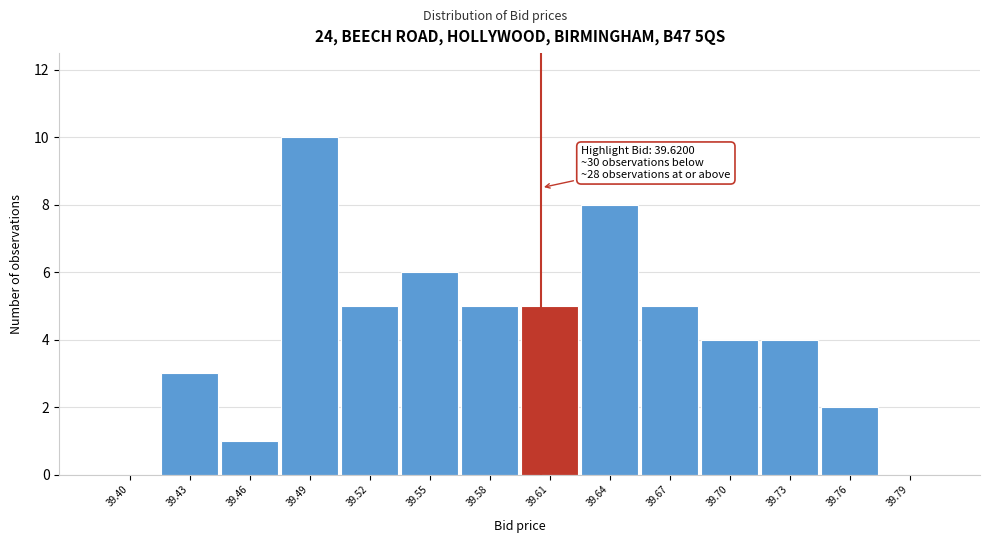

Reading right to left, list all the values displayed in this chart.

39.79=0	39.76=2	39.73=4	39.70=4	39.67=5	39.64=8	39.61=5	39.58=5	39.55=6	39.52=5	39.49=10	39.46=1	39.43=3	39.40=0